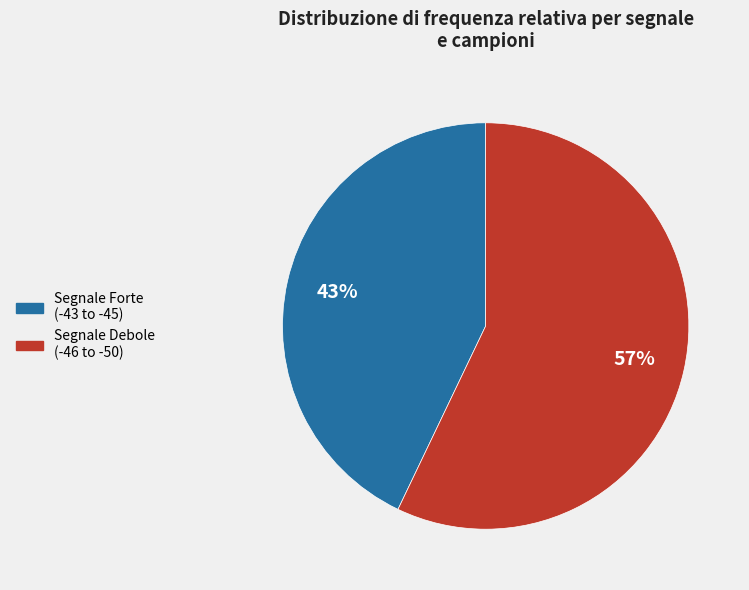

To the nearest percent, what is the average slice percentage?

50%